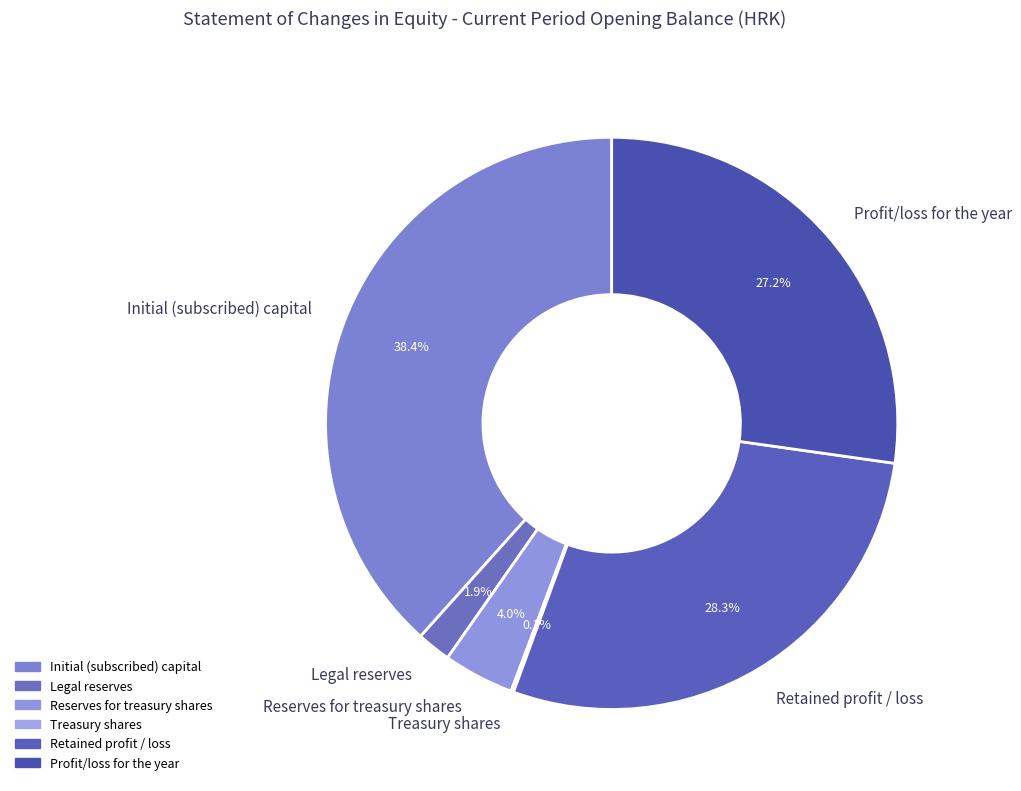

To the nearest percent, what percentage of the pie is Reserves for treasury shares?

4%